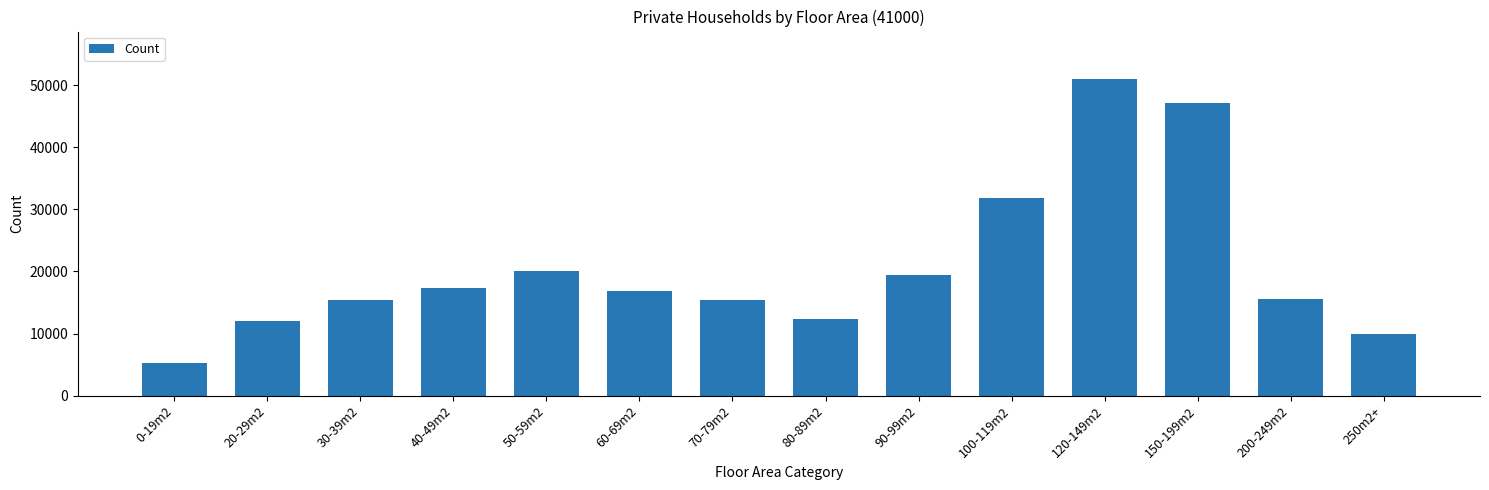

How many categories are shown in the chart?

14